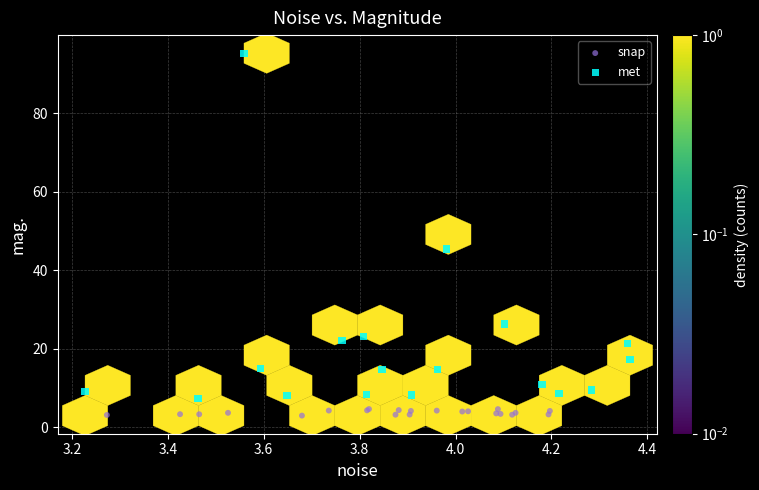

Which series has the widest spread of Y values?

met